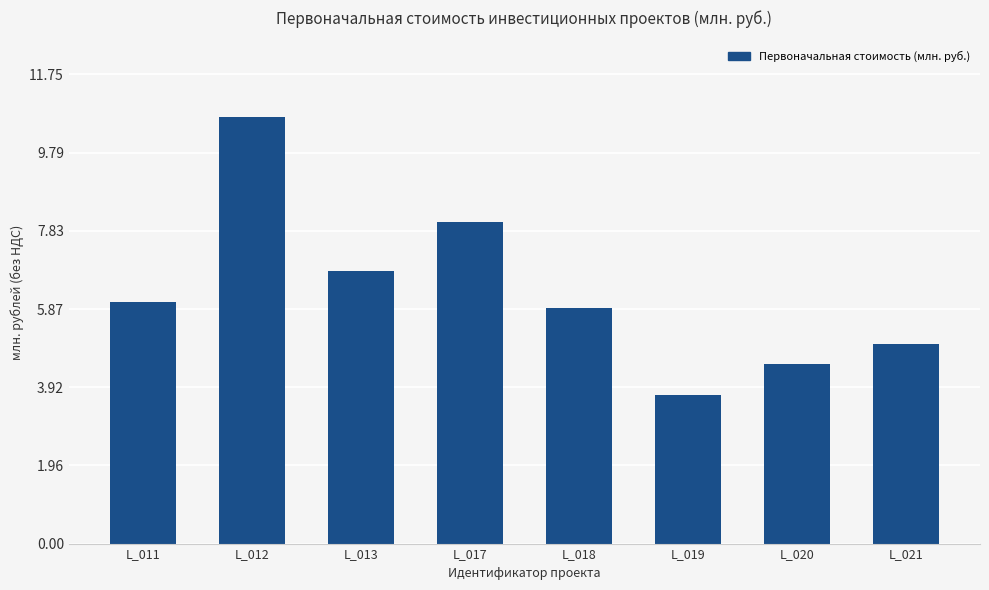

Which label corresponds to the largest value in the chart?

L_012